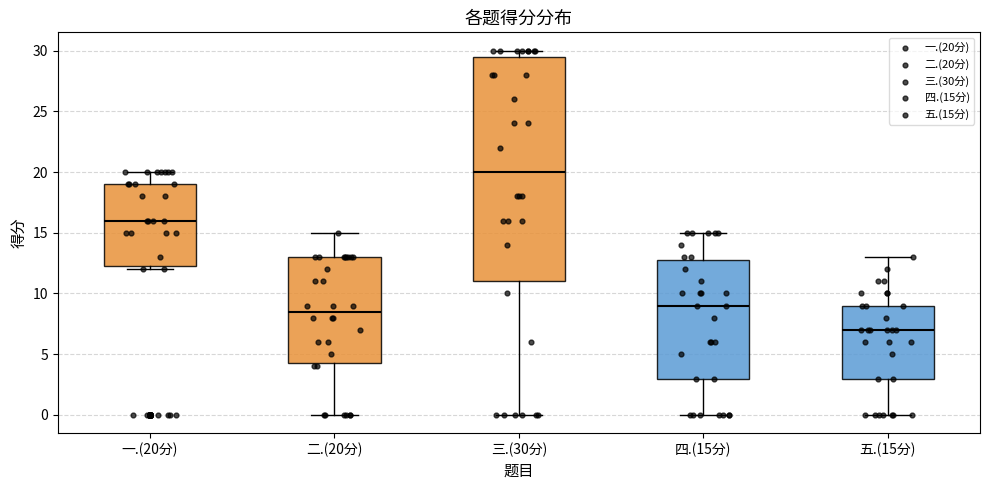

Which box has the lowest median line?

五.(15分)